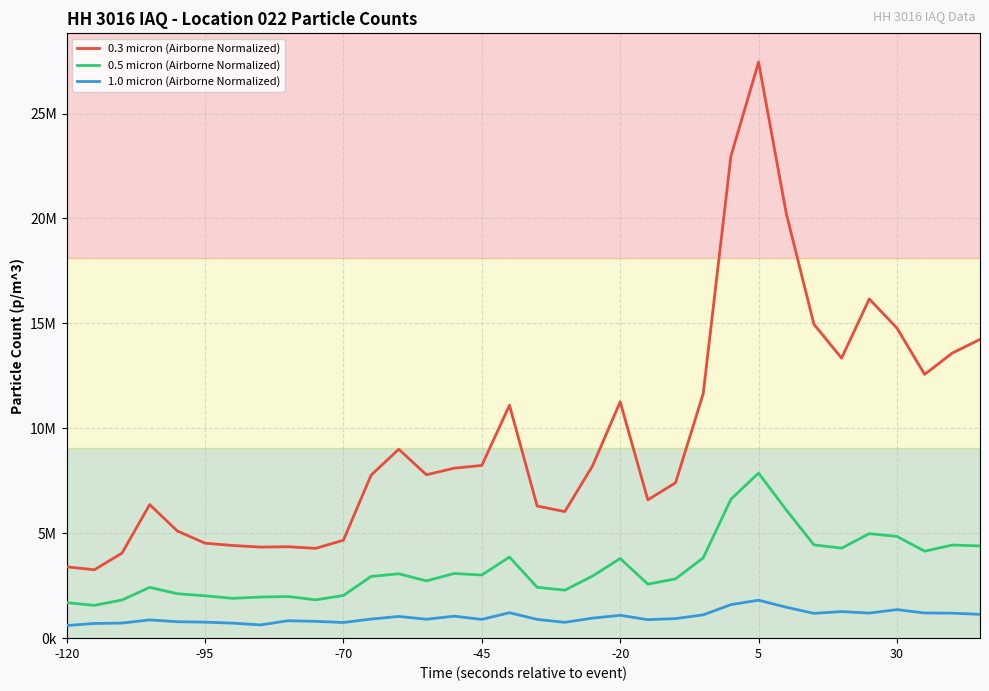

Is this an area chart (filled region under the line)?

No